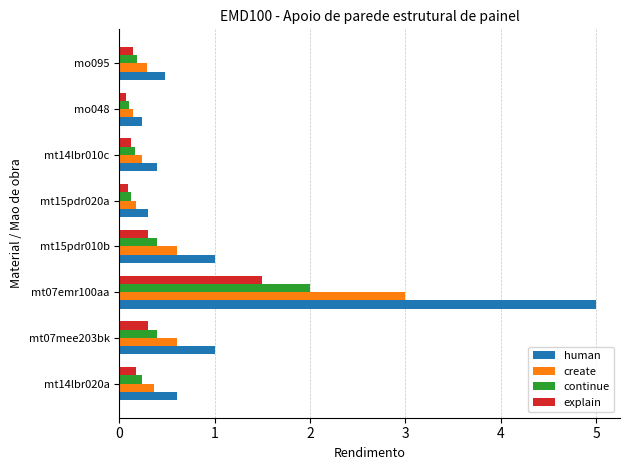

Rank the series by their maximum value, from lowest to highest.

explain, continue, create, human